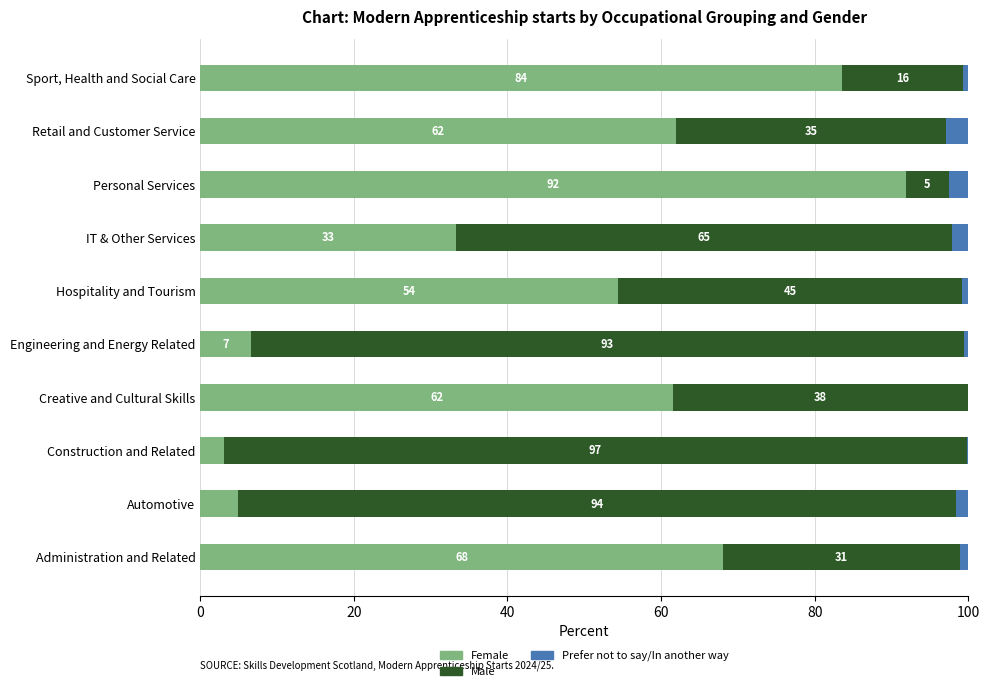

True or false: Female has a value of 58.1 at Sport, Health and Social Care.

False